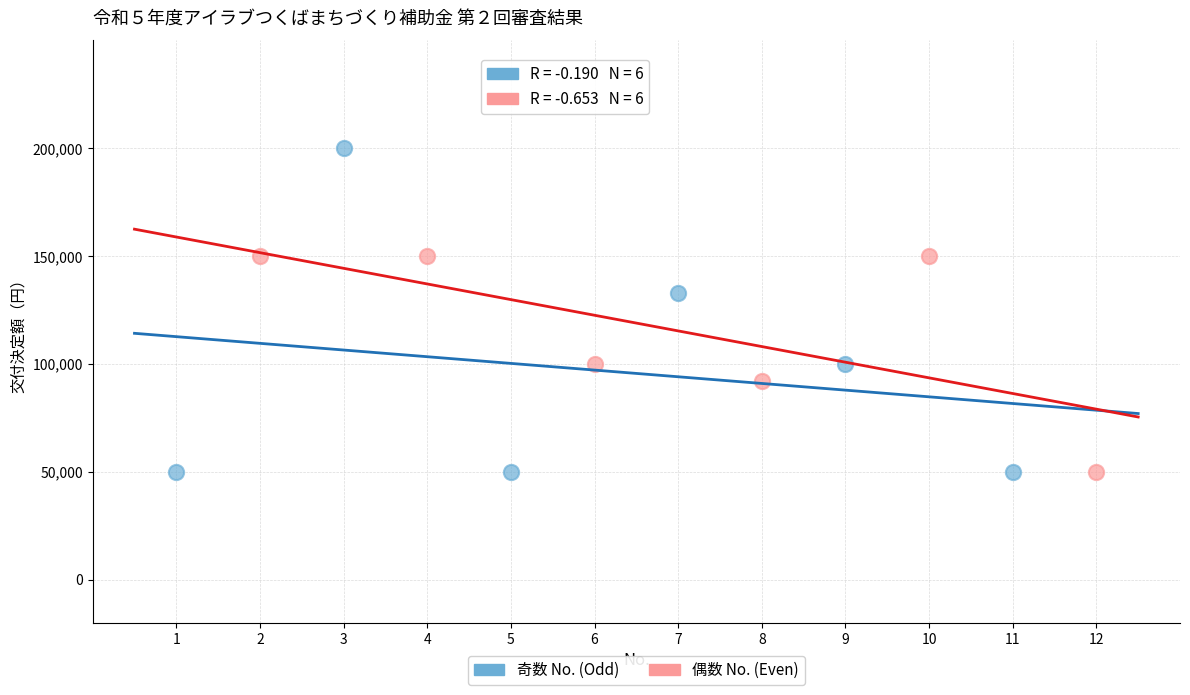

Which series has the largest Y range (max minus min)?

奇数 No. (Odd)